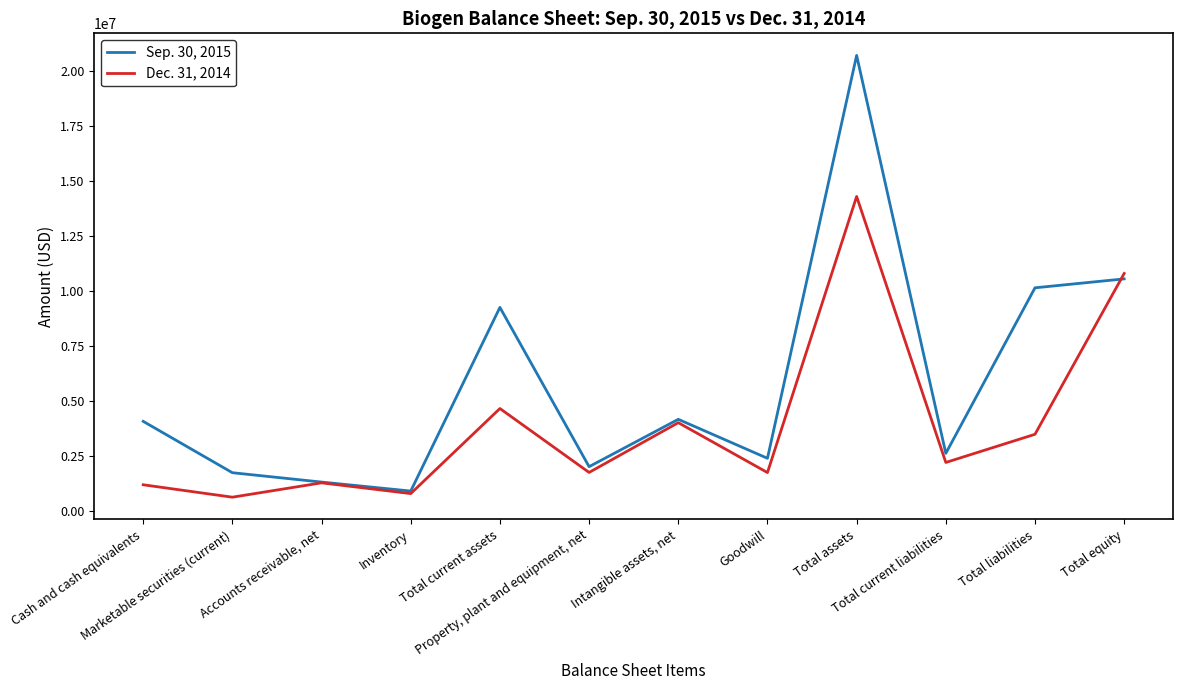

What is the lowest value of the Sep. 30, 2015 series?

918921